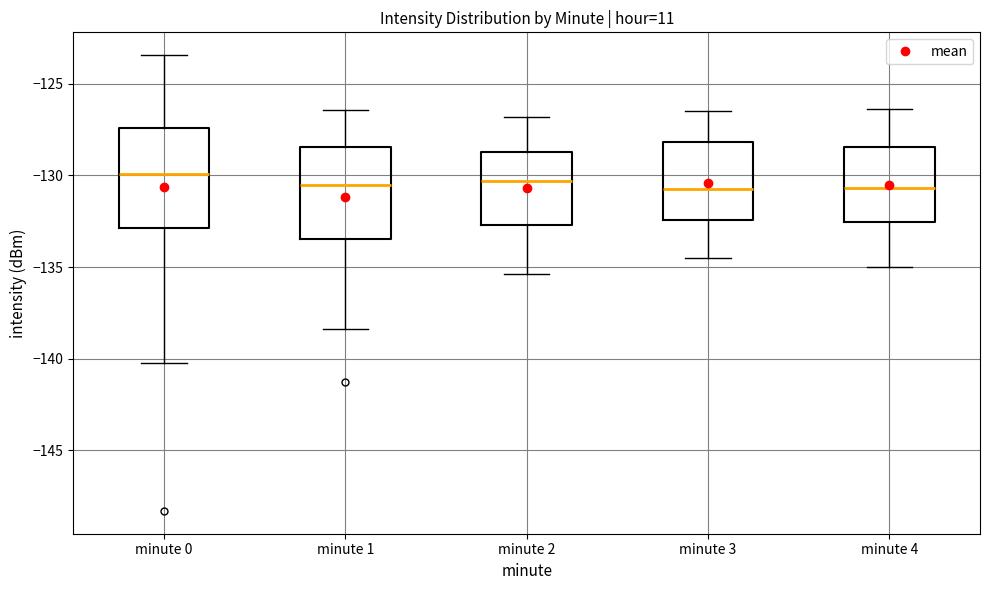

Reading left to right, read every box against the y-axis: the position of its median line, the range the box covers, and the ends of its whiskers. The values are not printed on the chart, so give them approximately, as read against the axis.

minute 0: median -130.0, box -133.0 to -127.5, whiskers -140.0 to -123.5
minute 1: median -130.5, box -133.5 to -128.5, whiskers -138.5 to -126.5
minute 2: median -130.5, box -132.5 to -128.5, whiskers -135.5 to -127.0
minute 3: median -130.5, box -132.5 to -128.0, whiskers -134.5 to -126.5
minute 4: median -130.5, box -132.5 to -128.5, whiskers -135.0 to -126.5